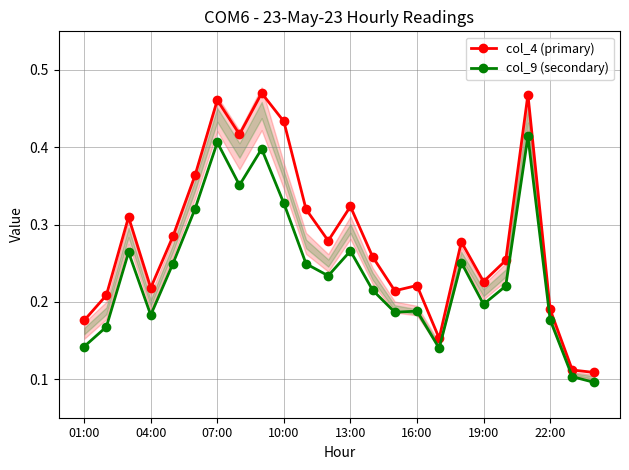

The col_4 (primary) series shows 0.2 at 13:00. True or false?

False